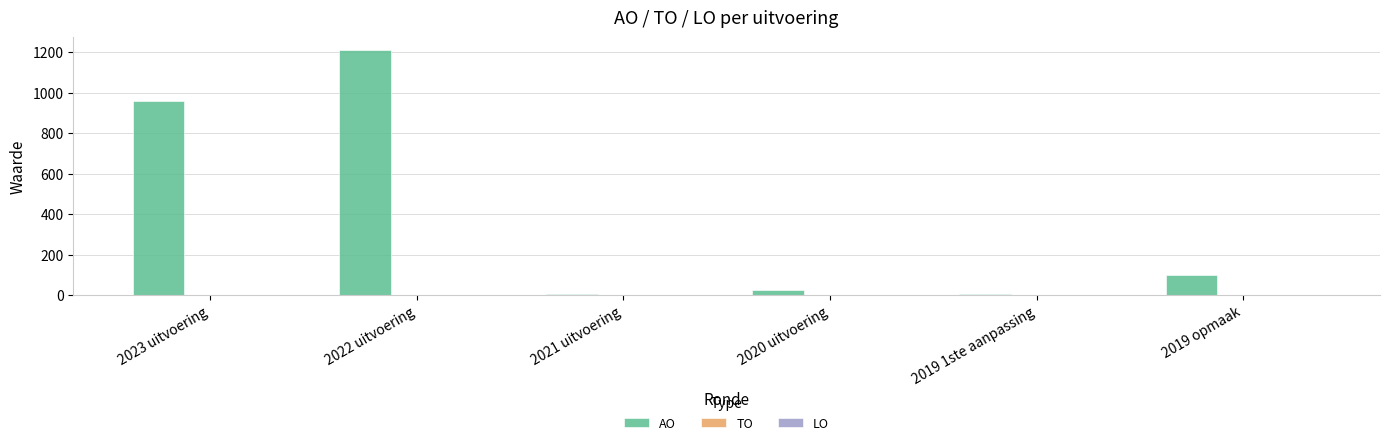

What is the maximum value shown in the chart?

1212